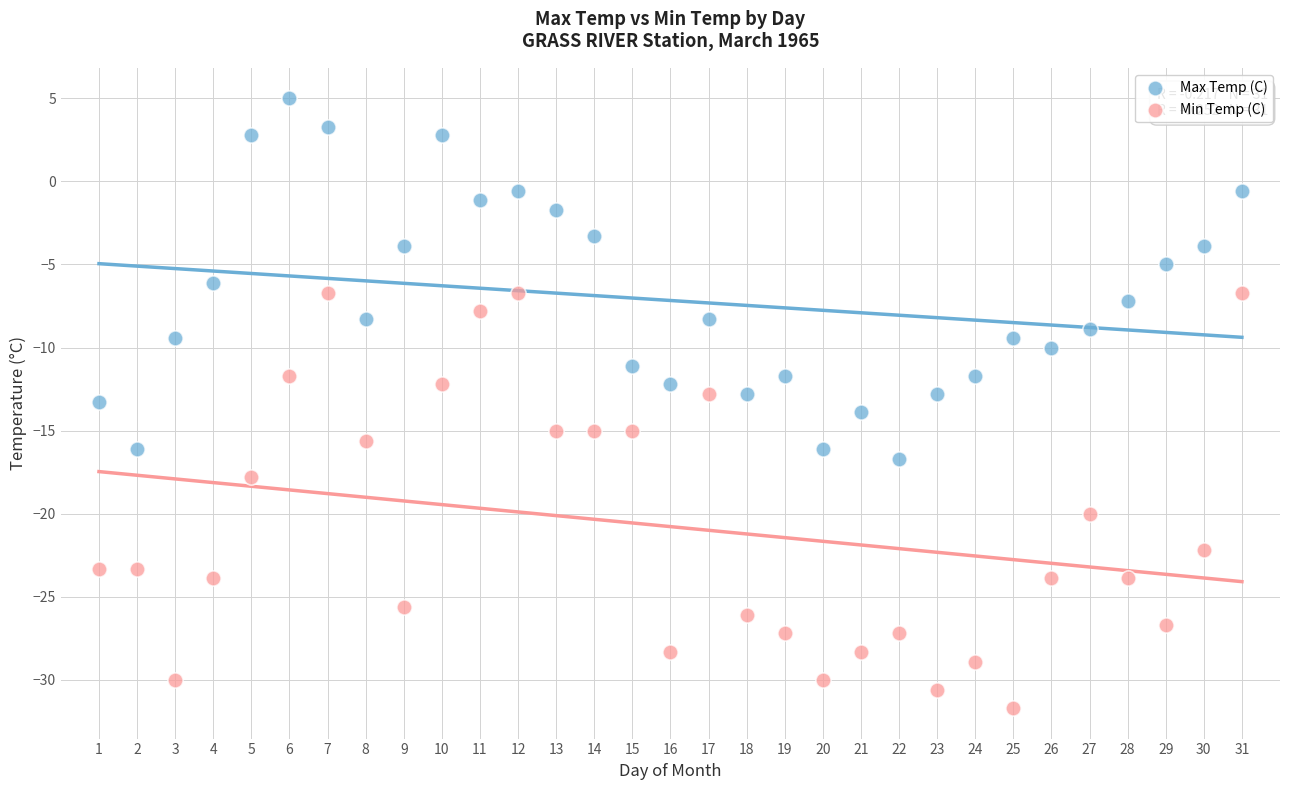

Which series reaches the minimum Y coordinate?

Min Temp (C)